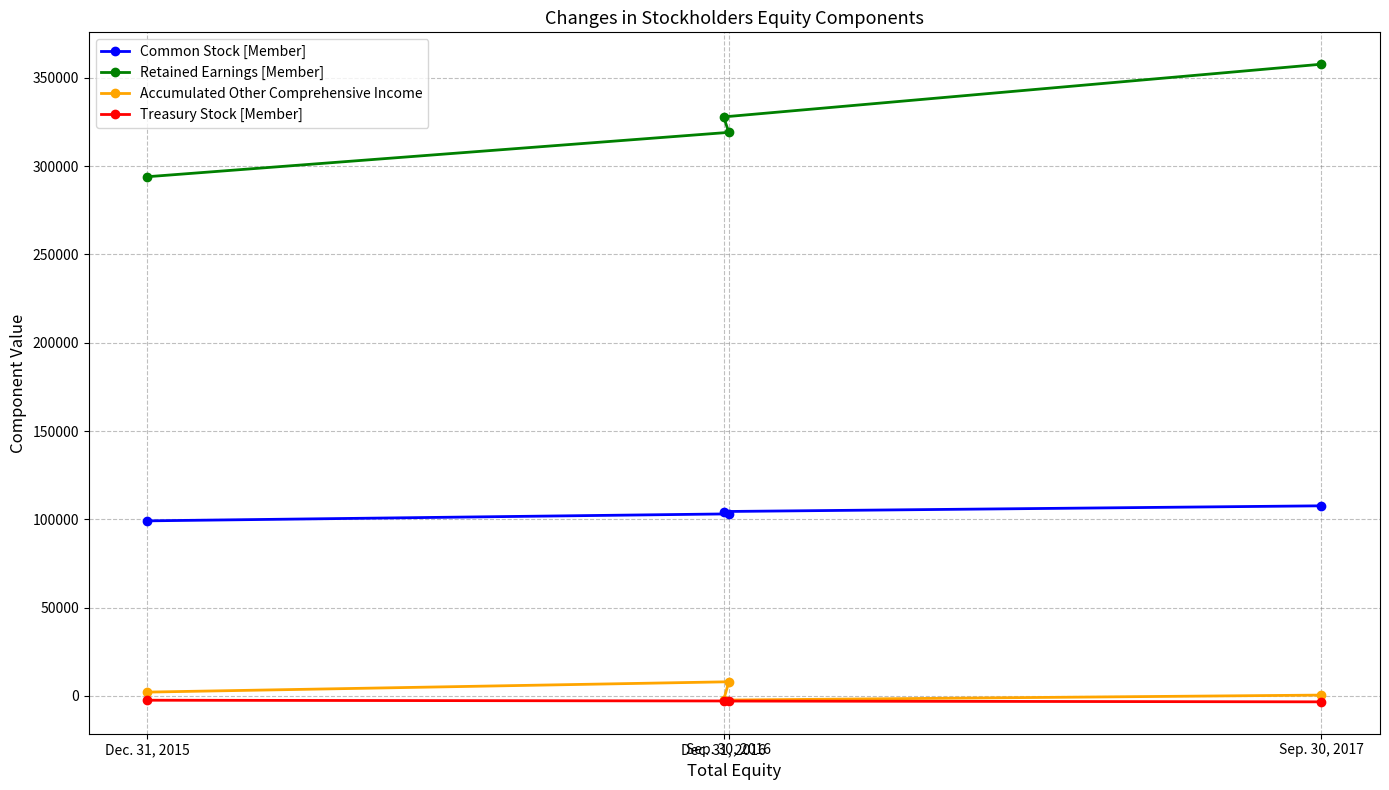

At which category is the sum across all series the highest?

Sep. 30, 2017